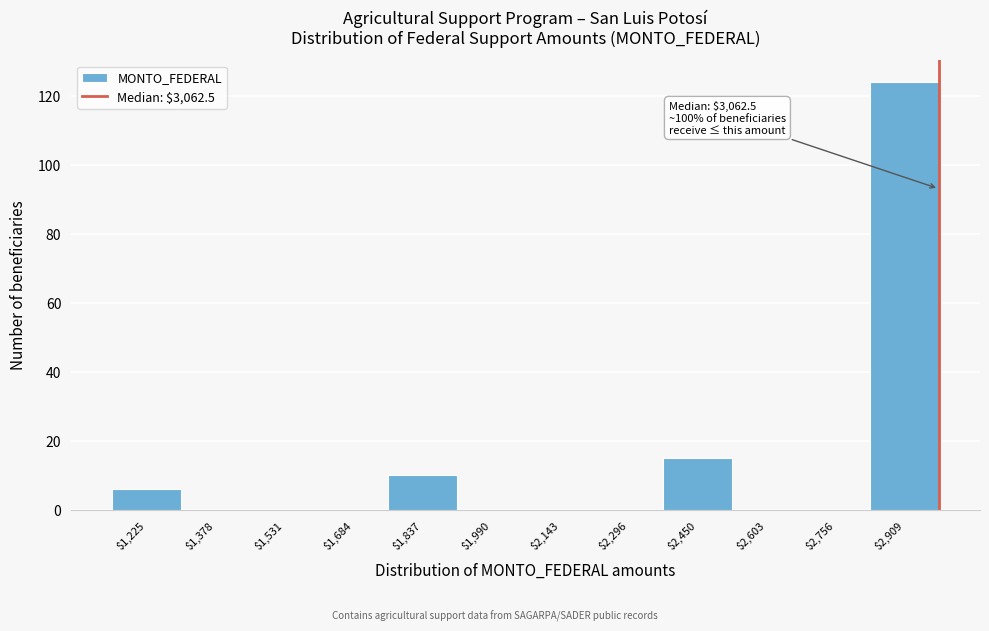

The value at $2,909 is 26. True or false?

False